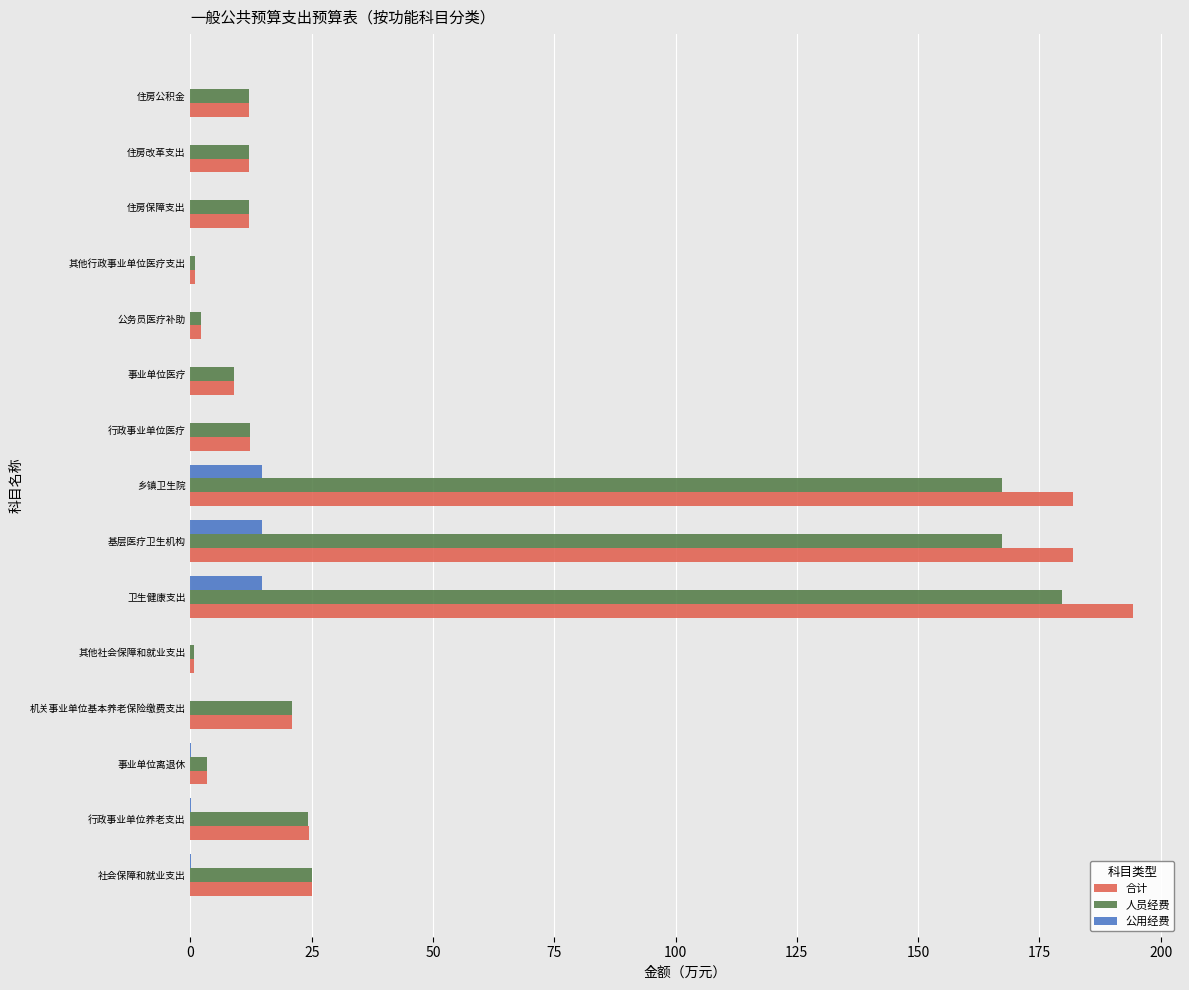

Is it true that 公用经费 equals 0.0 at 其他社会保障和就业支出?

True